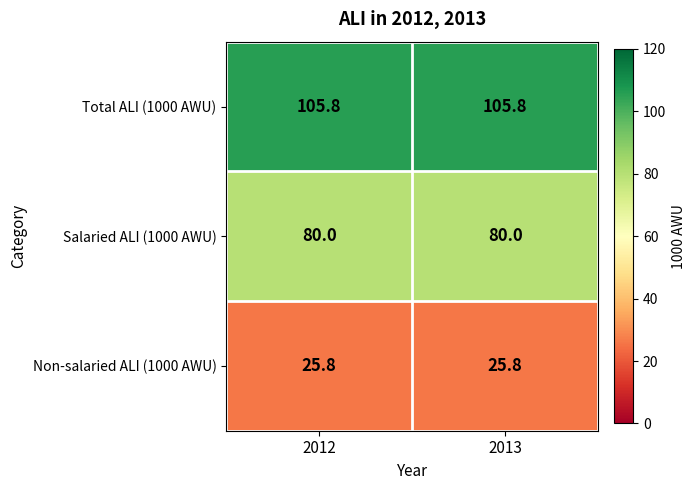

True or false: Salaried ALI (1000 AWU) has a value of 80.0 at 2013.

True